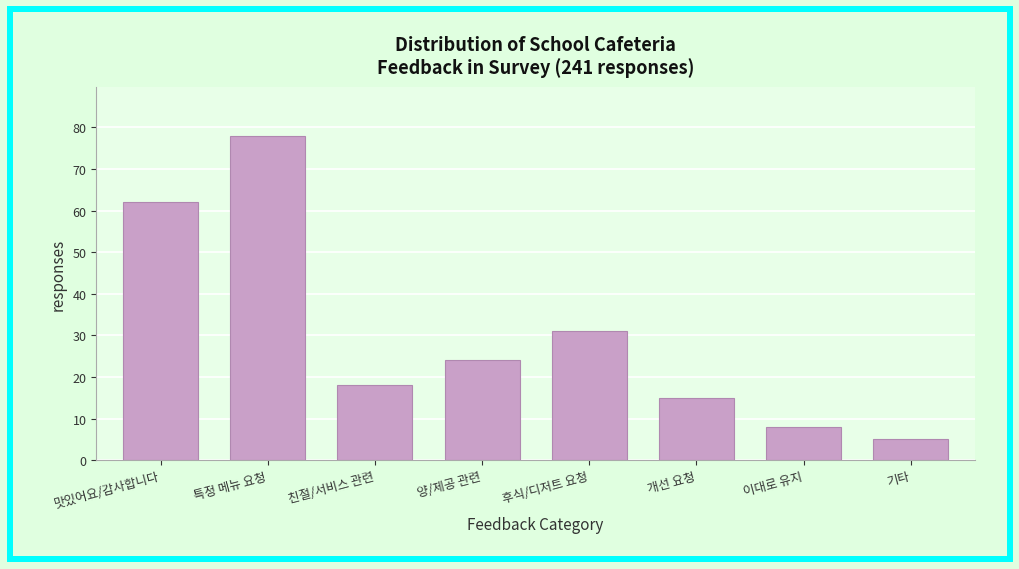

Reading right to left, what are all the values shown in this chart?

5	8	15	31	24	18	78	62